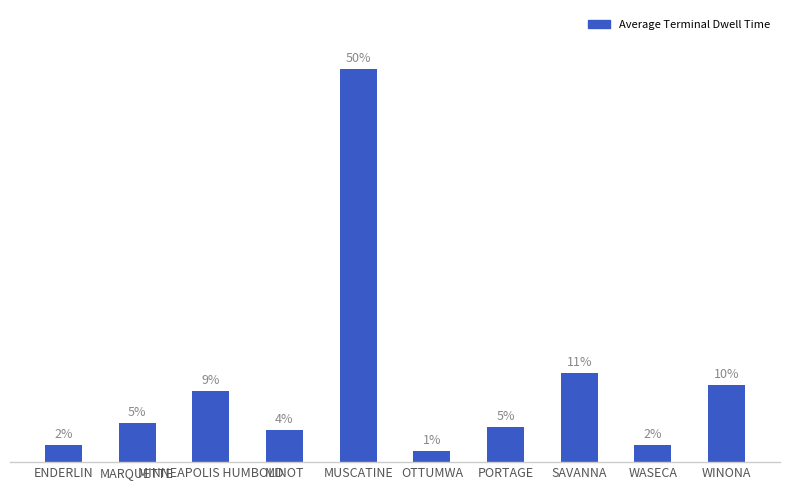

Does the chart contain any negative values?

No